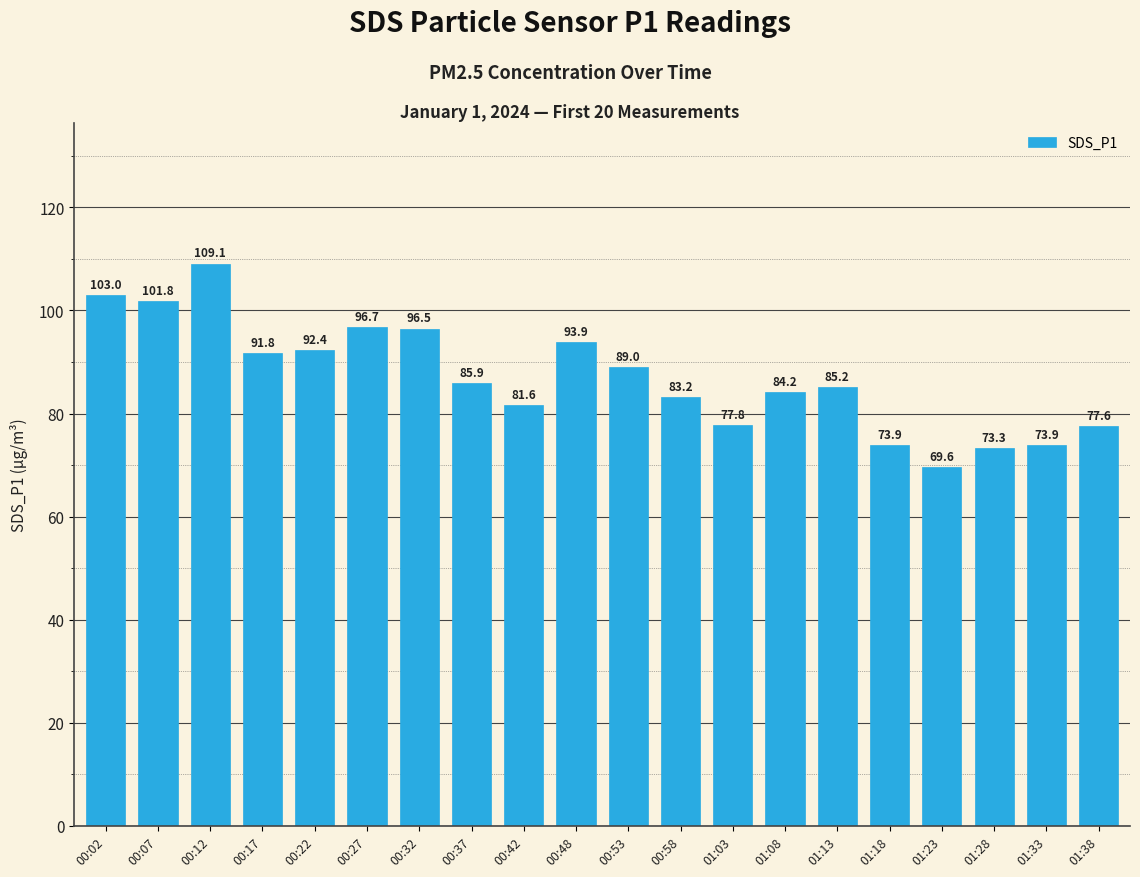

Between 01:38 and 01:13, which is larger?

01:13